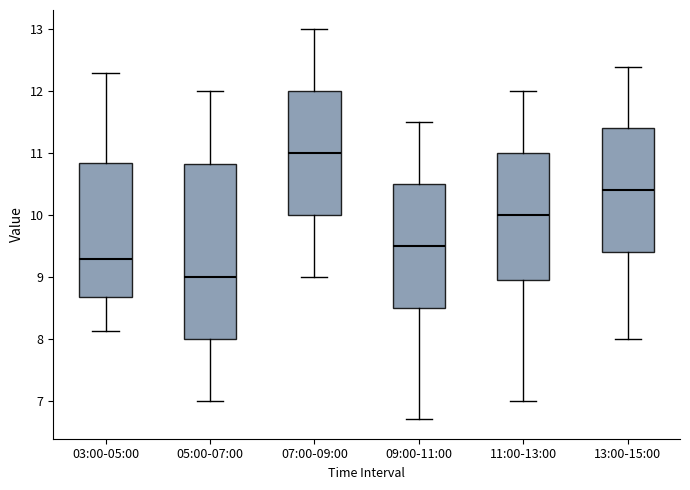

Where does the upper whisker of the box for 13:00-15:00 end on the y-axis? The values are not printed on the chart, so give them approximately, as read against the axis.

12.4